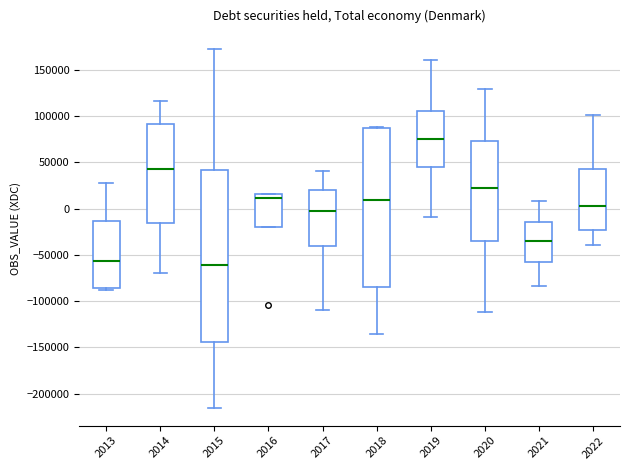

Reading left to right, transcribe this box plot: for each box, give where its median line is, the range the box spans, and where its two whiskers end, as read against the y-axis. The values are not printed on the chart, so give them approximately, as read against the axis.

2013: median -55000, box -85000 to -15000, whiskers -90000 to 30000
2014: median 45000, box -15000 to 90000, whiskers -70000 to 115000
2015: median -60000, box -145000 to 40000, whiskers -215000 to 170000
2016: median 10000, box -20000 to 15000, whiskers -20000 to 15000
2017: median 0, box -40000 to 20000, whiskers -110000 to 40000
2018: median 10000, box -85000 to 85000, whiskers -135000 to 90000
2019: median 75000, box 45000 to 105000, whiskers -10000 to 160000
2020: median 25000, box -35000 to 75000, whiskers -110000 to 130000
2021: median -35000, box -55000 to -15000, whiskers -85000 to 10000
2022: median 5000, box -20000 to 45000, whiskers -40000 to 100000